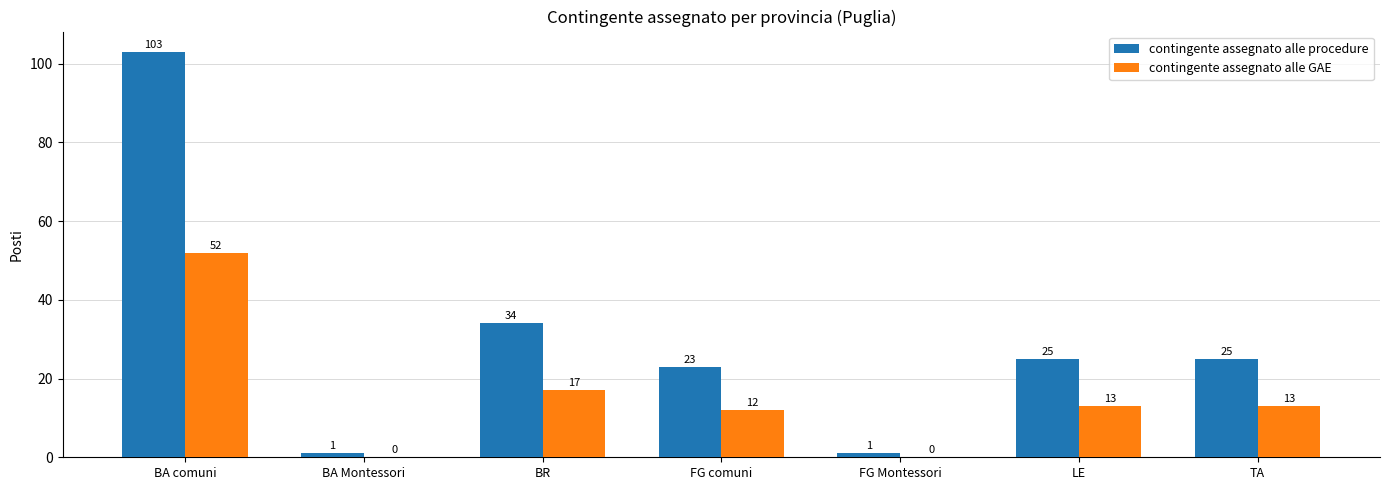

What is the average value of the contingente assegnato alle procedure series?

30